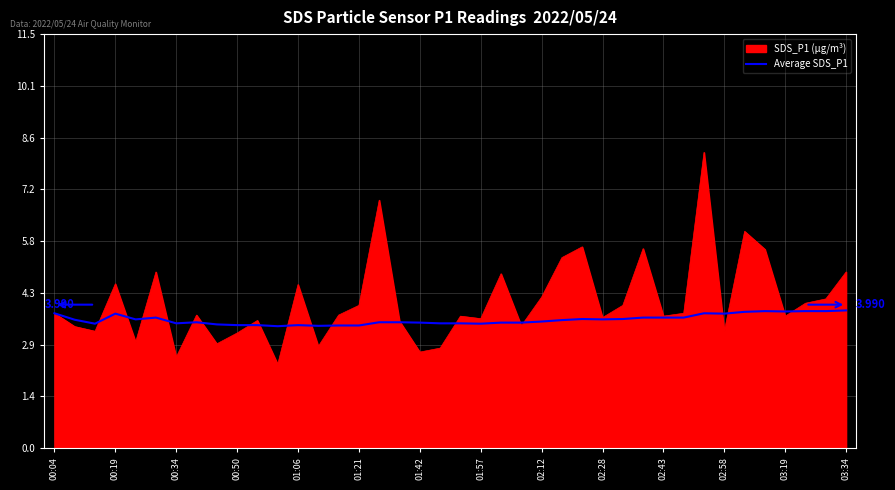

What are all the series names shown in the legend?

SDS_P1 (µg/m³), Average SDS_P1